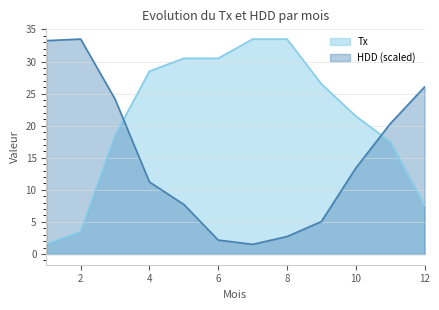

True or false: HDD has a value of 2.0 at 7.

False